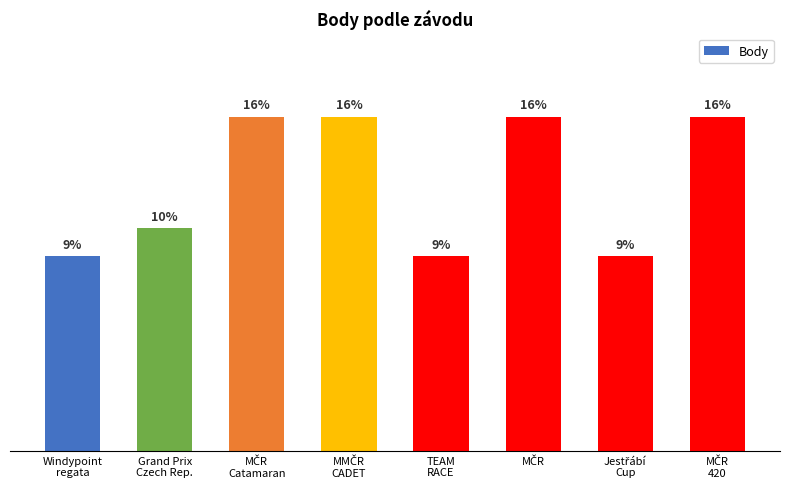

The value at MMČR
CADET is 21. True or false?

False